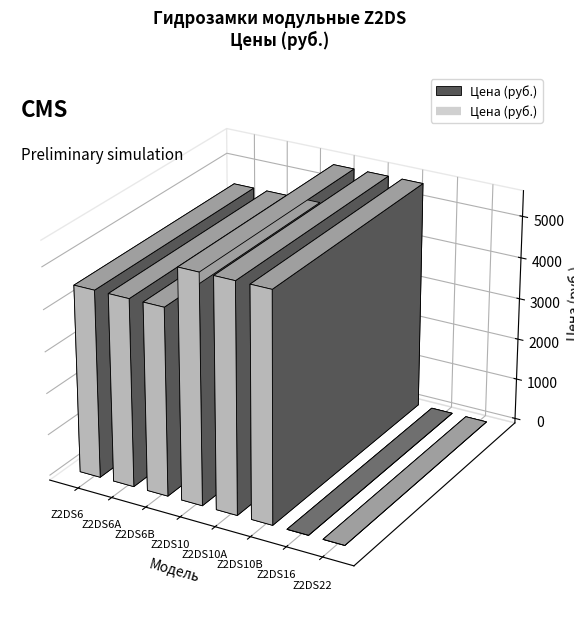

Between Z2DS22 and Z2DS10, which is larger?

Z2DS10